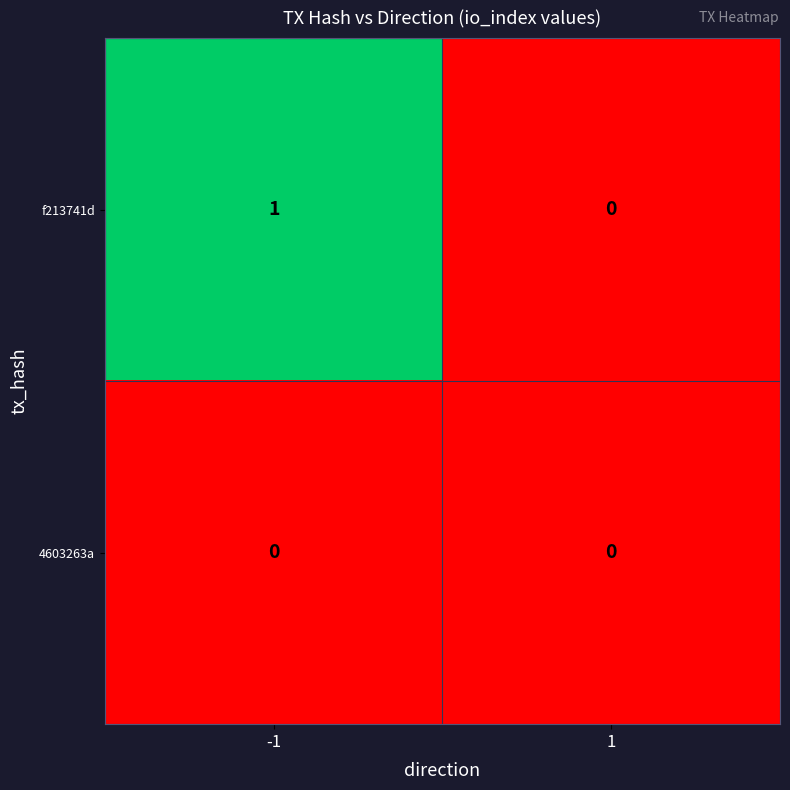

Reading left to right, list all the values displayed in this chart.

f213741d: -1=1	1=0
4603263a: -1=0	1=0